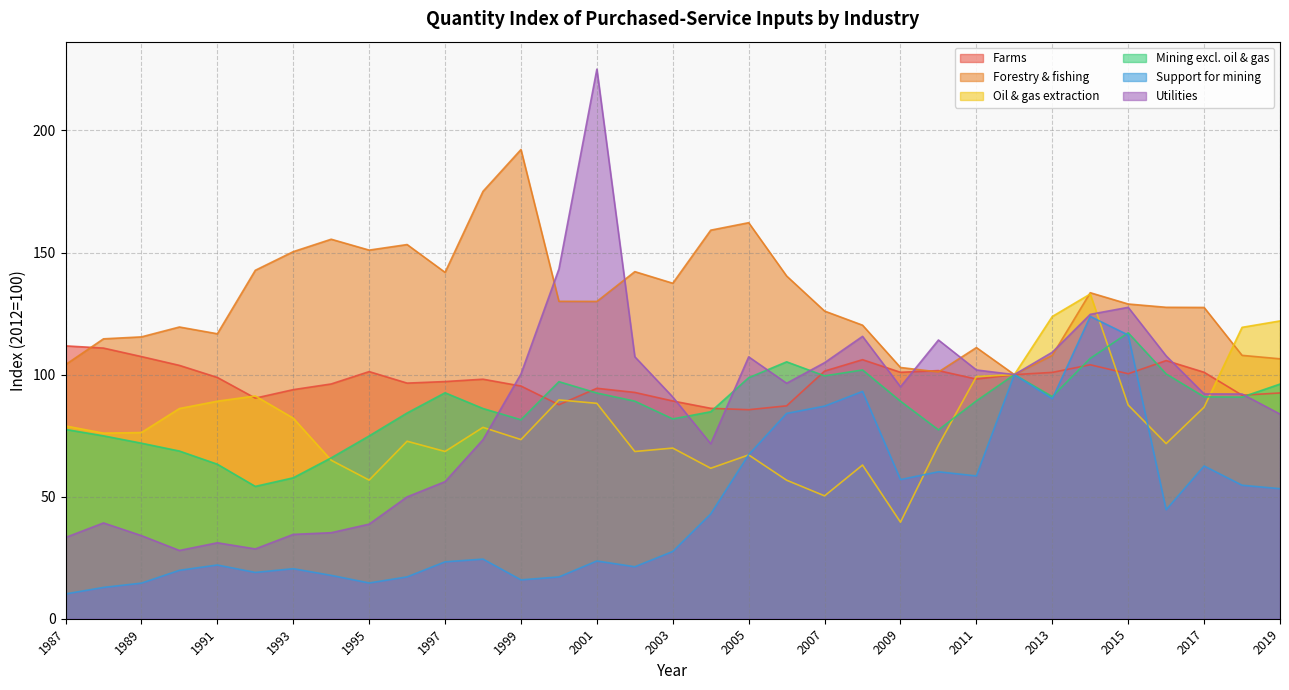

Where is the first local maximum for Oil & gas extraction?

1992